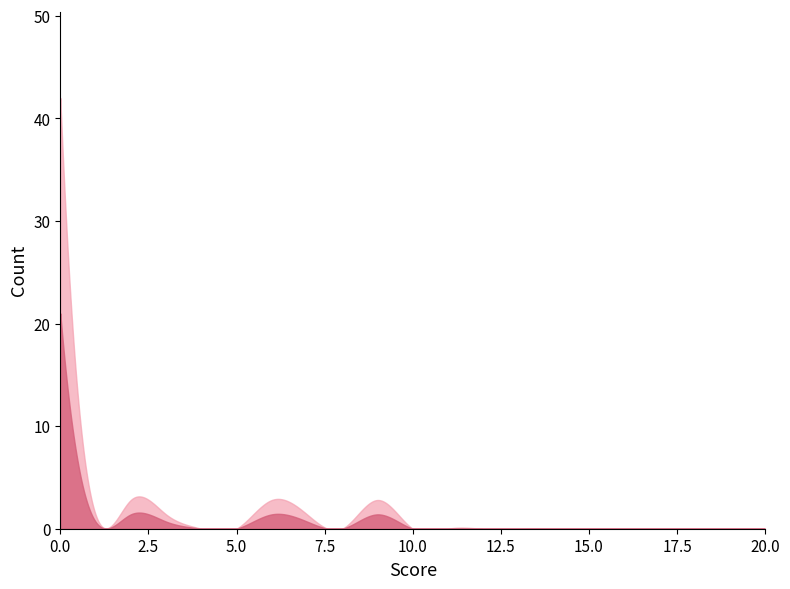

What is the average value?

1.2